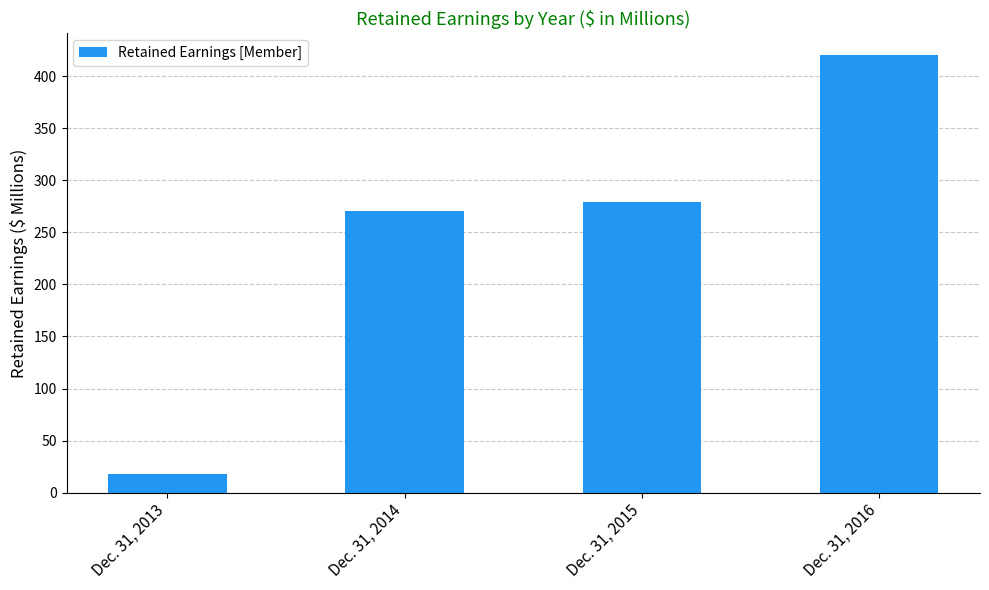

True or false: the data shows 420 at Dec. 31, 2016.

True